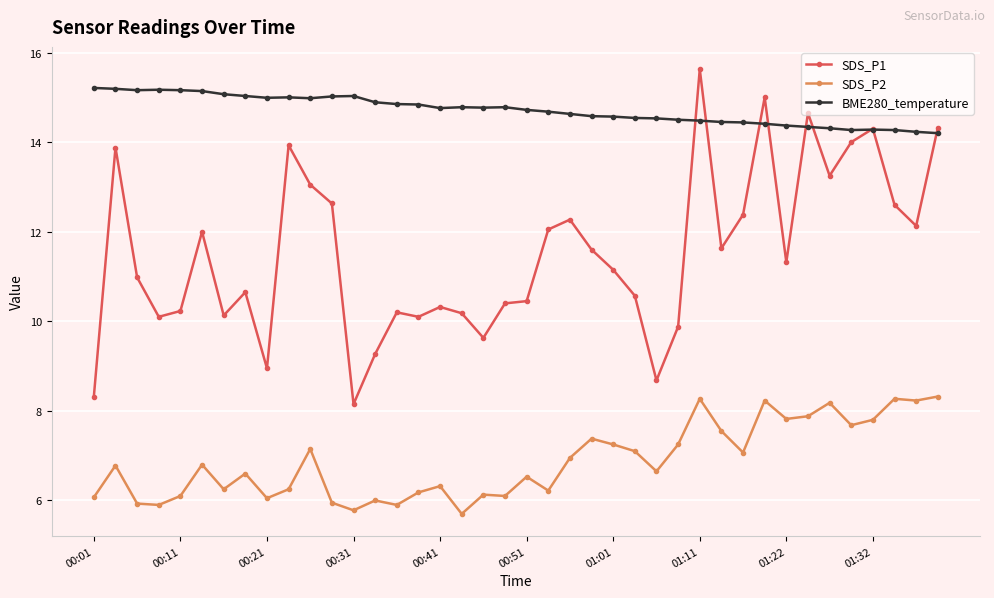

What is the value of the SDS_P1 point at the 33rd from the left?

11.3